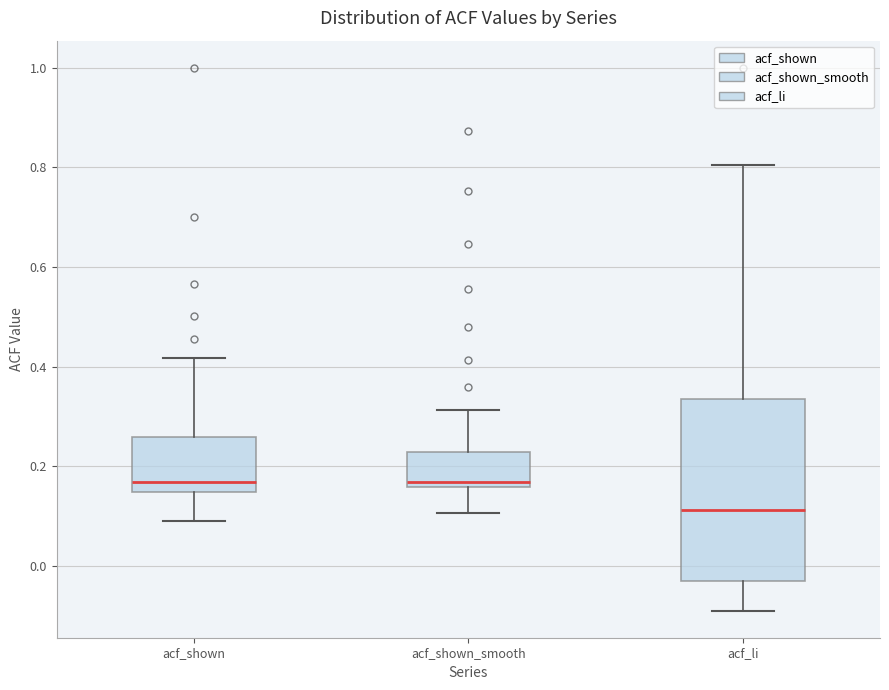

Reading left to right, read every box against the y-axis: the position of its median line, the range the box covers, and the ends of its whiskers. The values are not printed on the chart, so give them approximately, as read against the axis.

acf_shown: median 0.16, box 0.14 to 0.26, whiskers 0.10 to 0.42
acf_shown_smooth: median 0.16 (just above the box's lower edge), box 0.16 to 0.22, whiskers 0.10 to 0.32
acf_li: median 0.12, box -0.04 to 0.34, whiskers -0.08 to 0.80